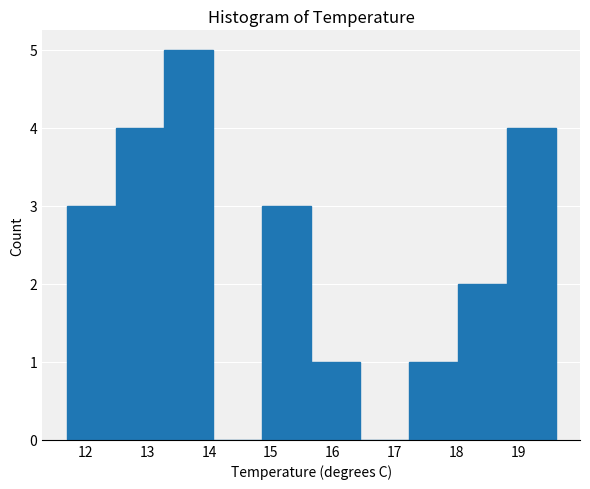

Reading left to right, transcribe this chart: for each bar, give the range it covers on the x-axis and its height. Neither the bar edges nor the heights are printed on the chart, so give them approximately, as read against the axes.

11.70 to 12.49: 3
12.49 to 13.28: 4
13.28 to 14.07: 5
14.07 to 14.86: 0
14.86 to 15.65: 3
15.65 to 16.44: 1
16.44 to 17.23: 0
17.23 to 18.02: 1
18.02 to 18.81: 2
18.81 to 19.60: 4